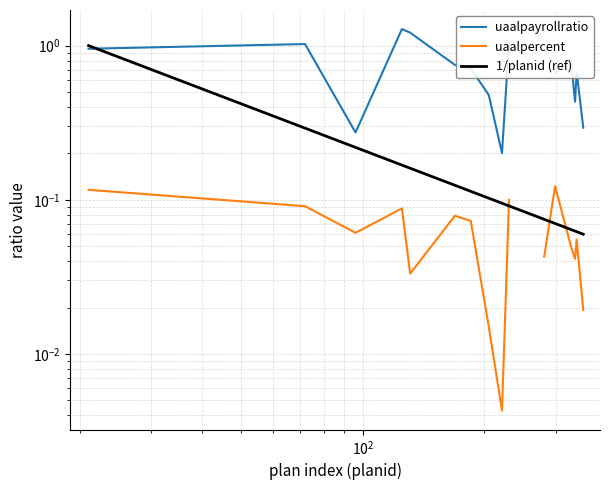

True or false: uaalpayrollratio has a value of 0.3 at 15.

False